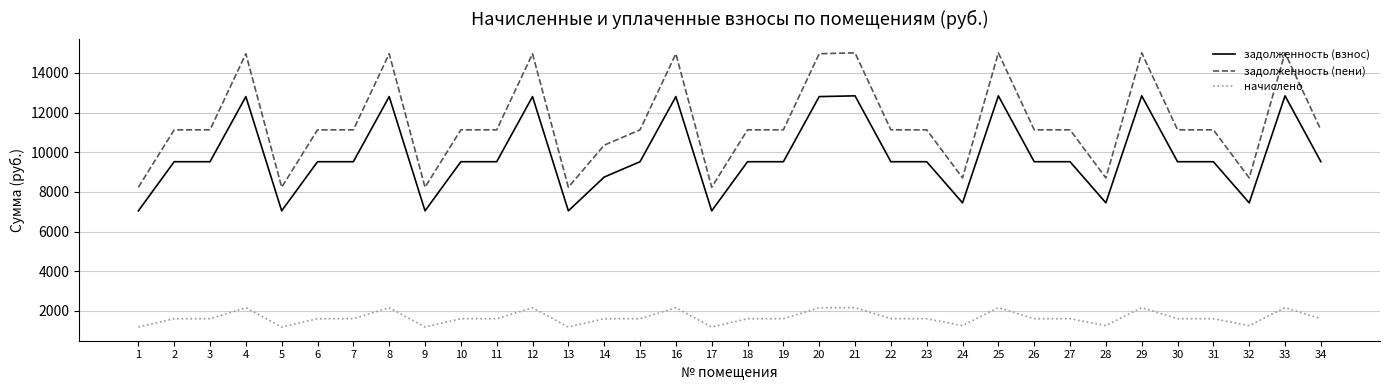

The value of задолженность (пени) at 7 is 16019.2. True or false?

False